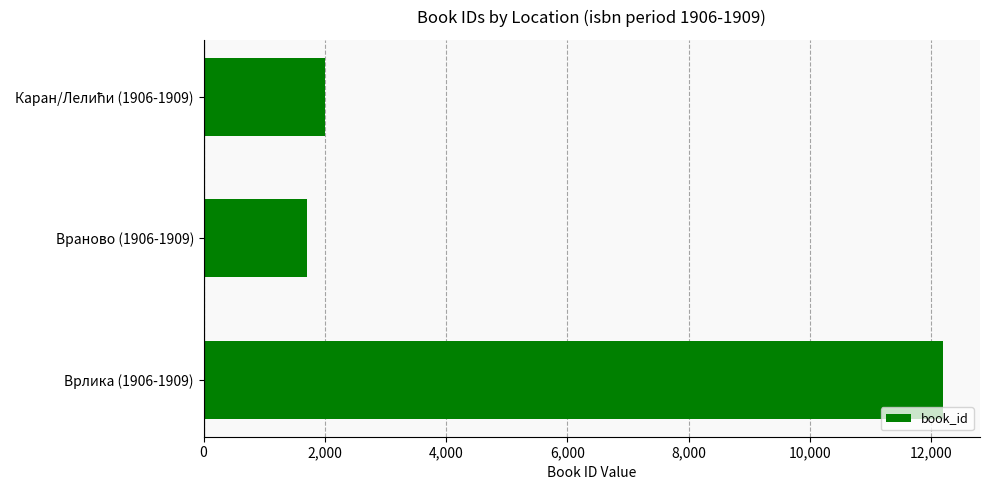

Reading bottom to top, transcribe all the data shown in this chart.

12195	1700	2009